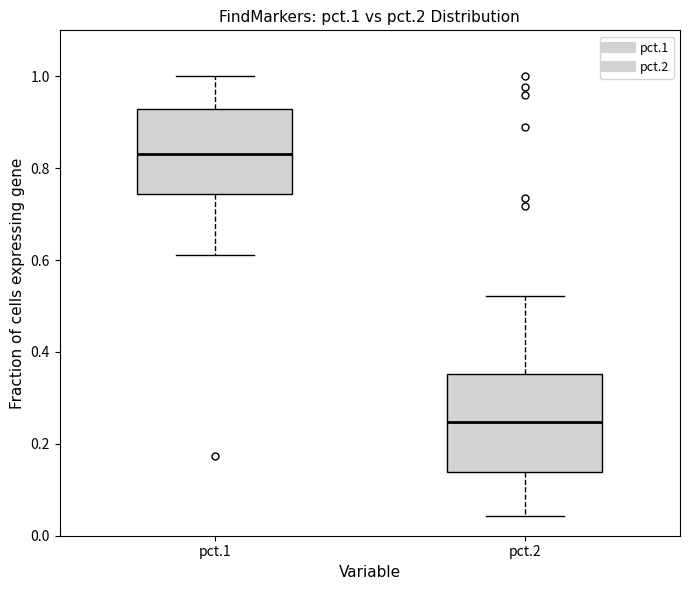

Which box is the tallest, from its lower edge to its upper edge?

pct.2